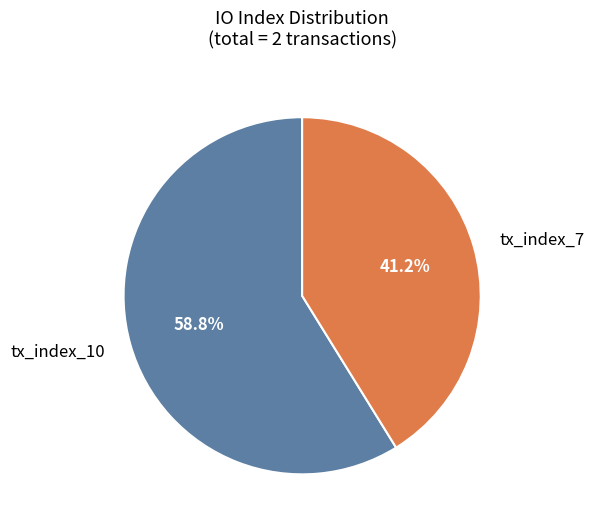

What is the smallest slice in the pie chart?

tx_index_7